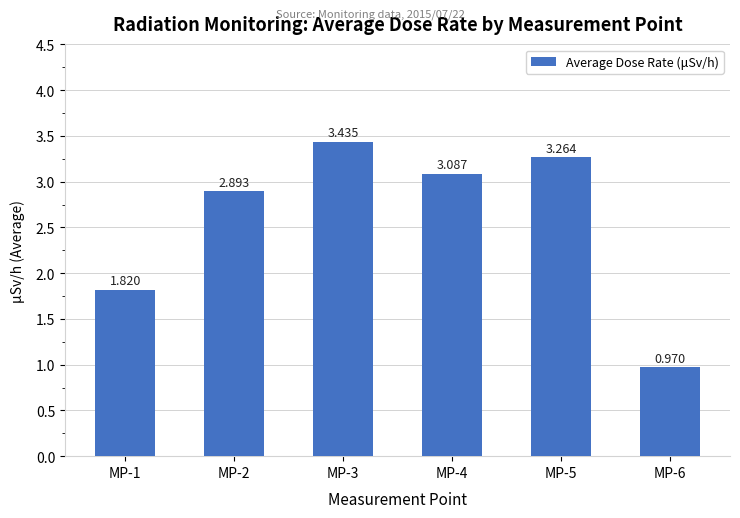

What is the difference between the maximum and minimum values?

2.5